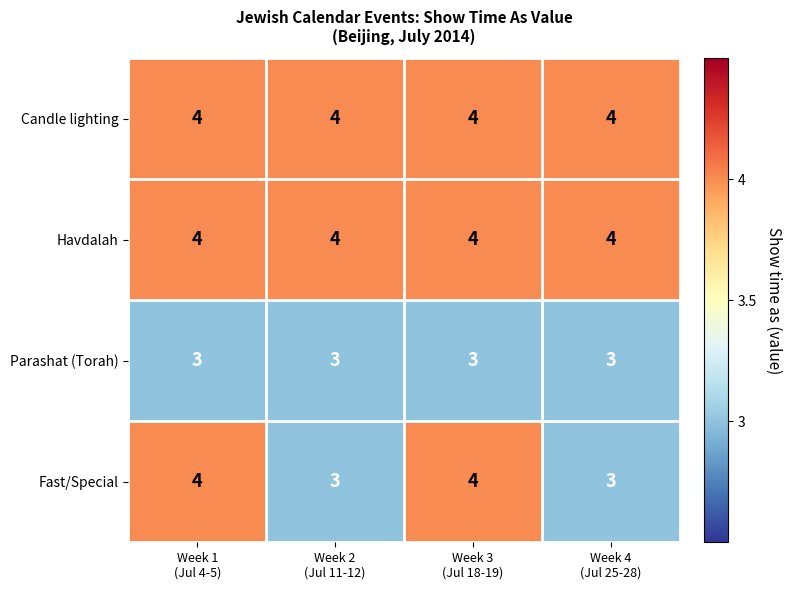

At how many categories does at least one series exceed 3?

4